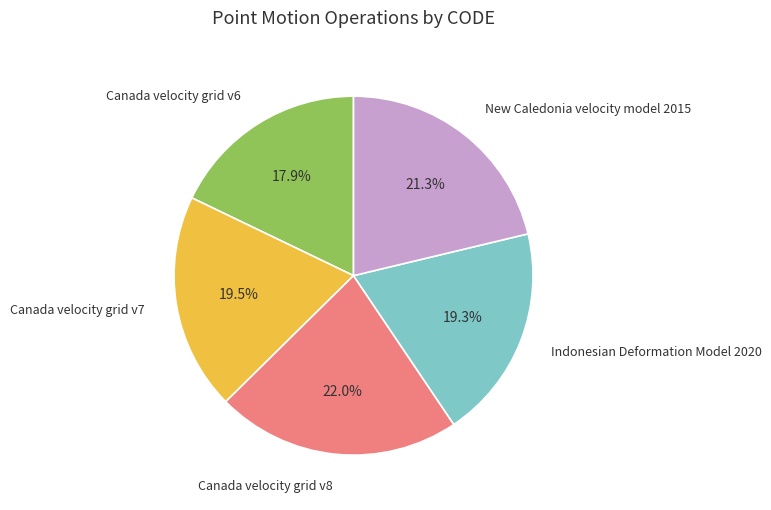

To the nearest percent, what portion does Canada velocity grid v7 represent?

20%